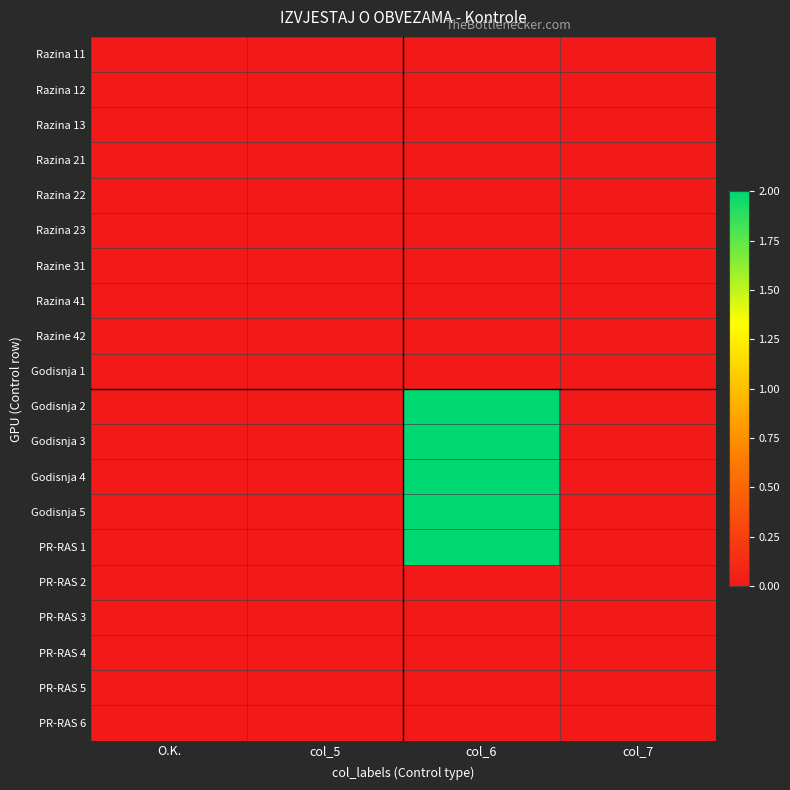

Between col_6 and O.K., which is larger?

col_6